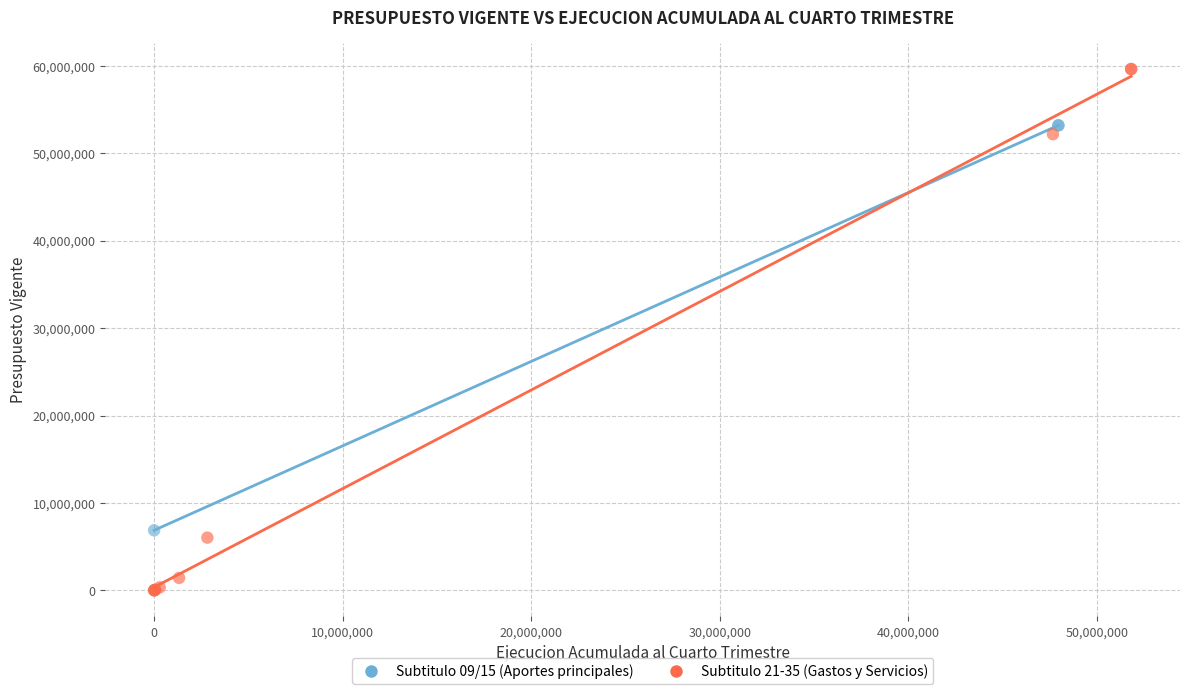

Which series has the largest Y range (max minus min)?

Subtitulo 21-35 (Gastos y Servicios)